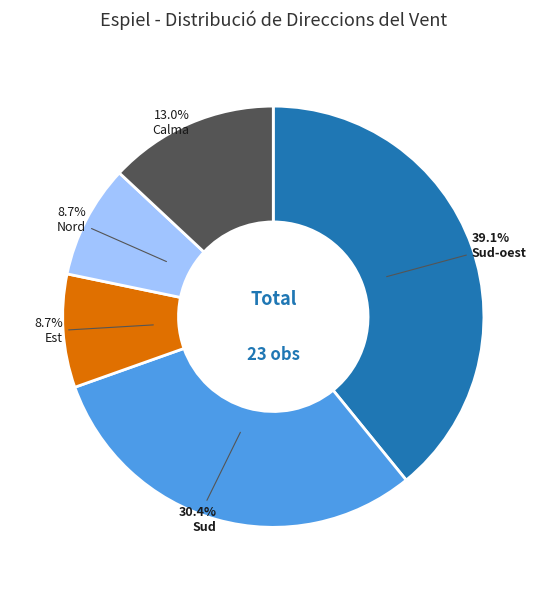

Do Sud and Sud-oest together represent more than half of the pie?

Yes